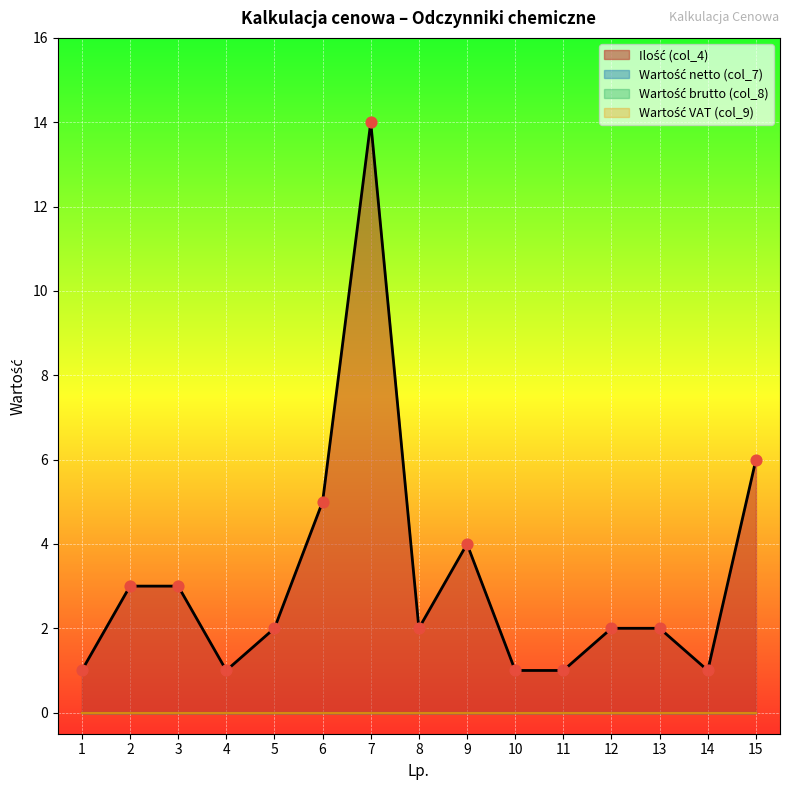

Which series has the largest Y range (max minus min)?

Ilość (col_4)